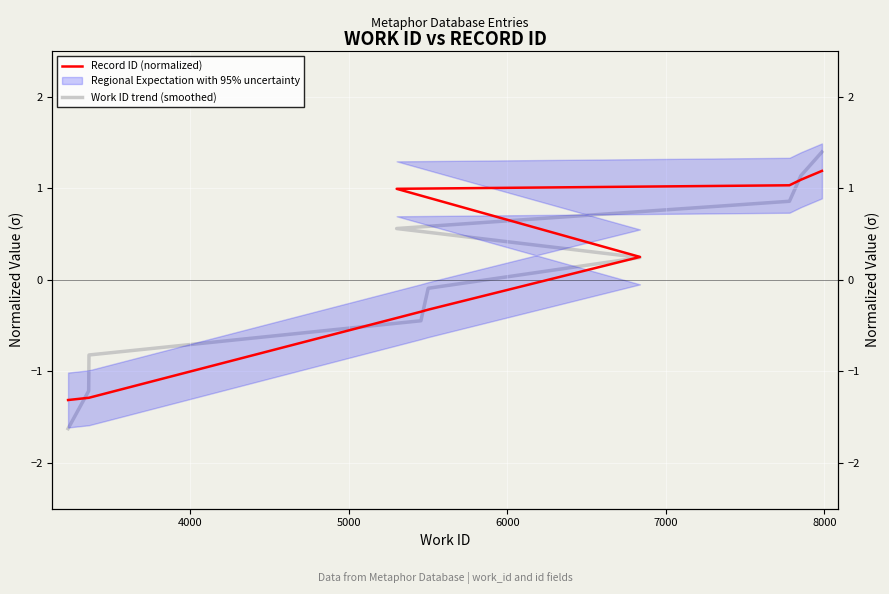

Which series ends up on top after the final intersection of Work ID trend (smoothed) and Record ID (normalized)?

Work ID trend (smoothed)